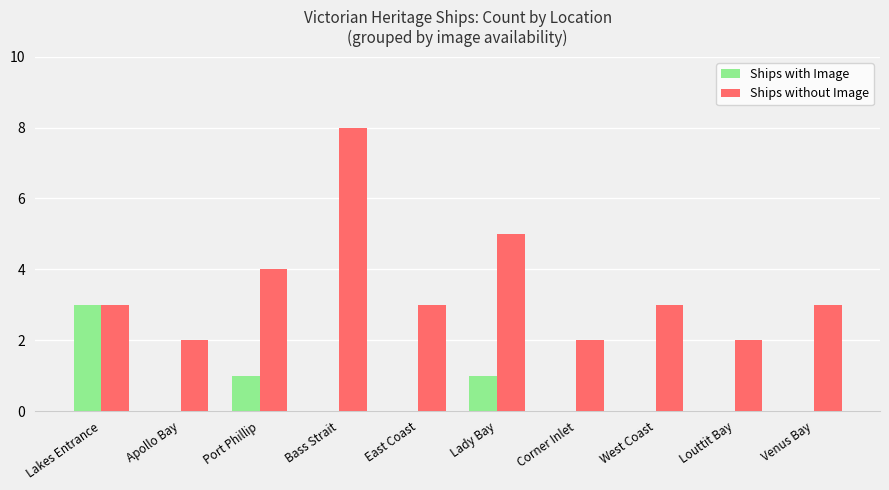

Are the bars horizontal?

No